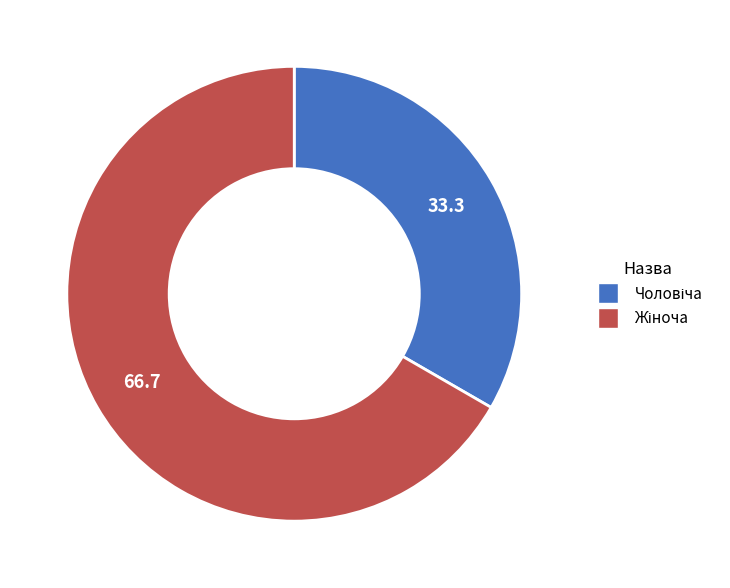

Count the number of slices in the pie.

2